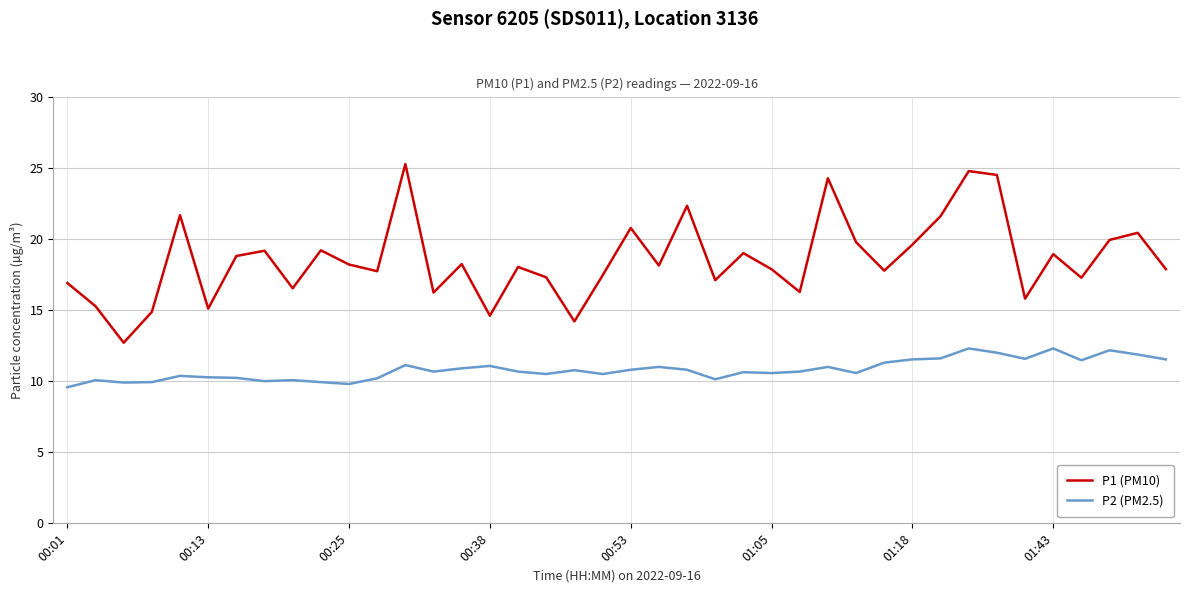

True or false: P1 (PM10) and P2 (PM2.5) cross at least once.

False